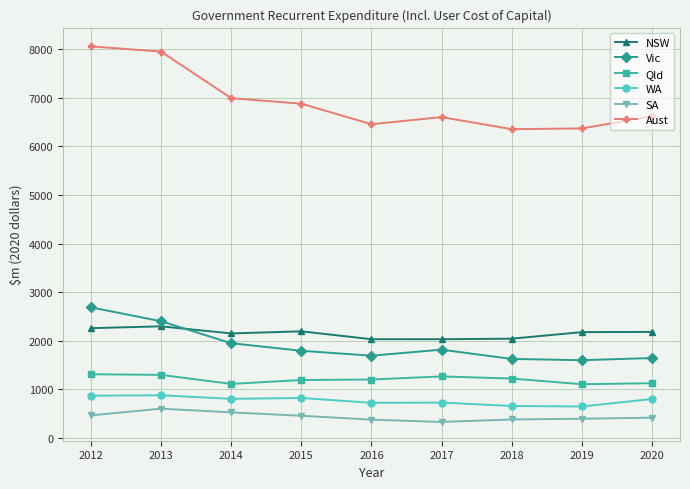

What are all the series names shown in the legend?

NSW, Vic, Qld, WA, SA, Aust